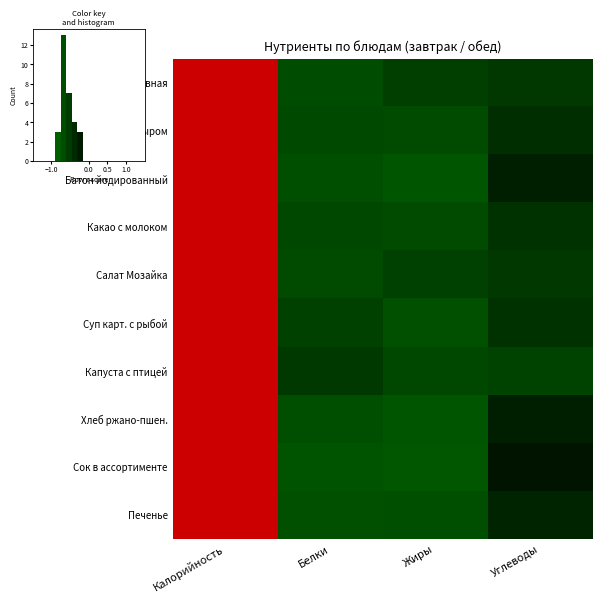

Is the value of Макароны с сыром at Калорийность greater than the value of Сок в ассортименте at Жиры?

Yes